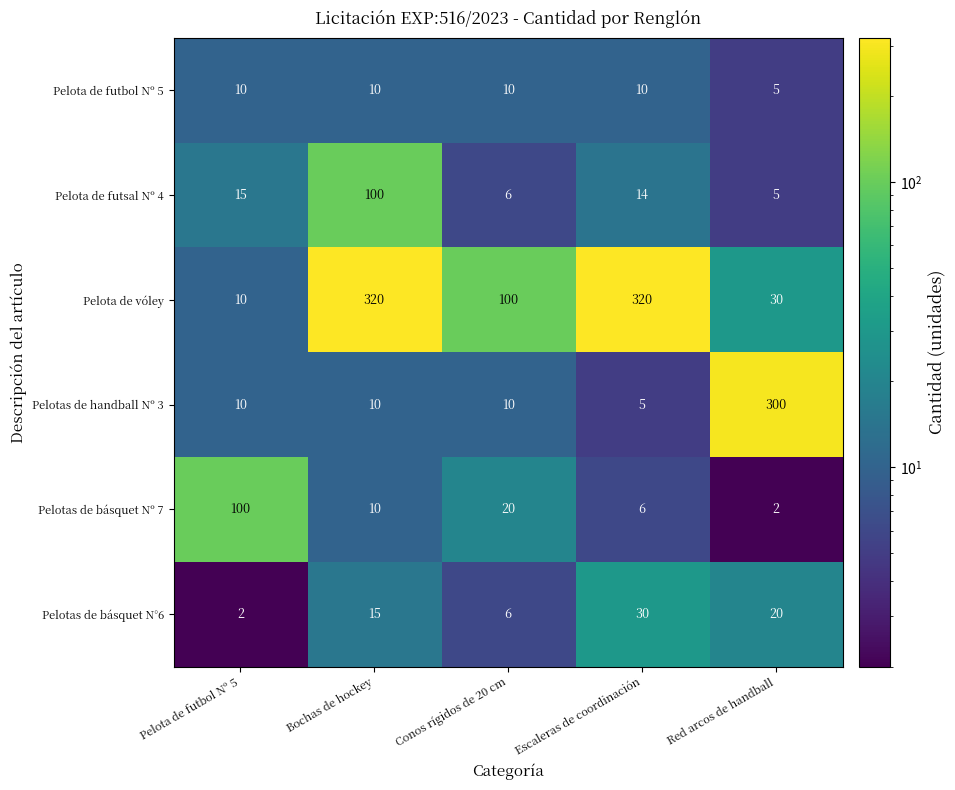

Which series changed the most between Conos rígidos de 20 cm and Red arcos de handball?

Pelotas de handball Nº 3